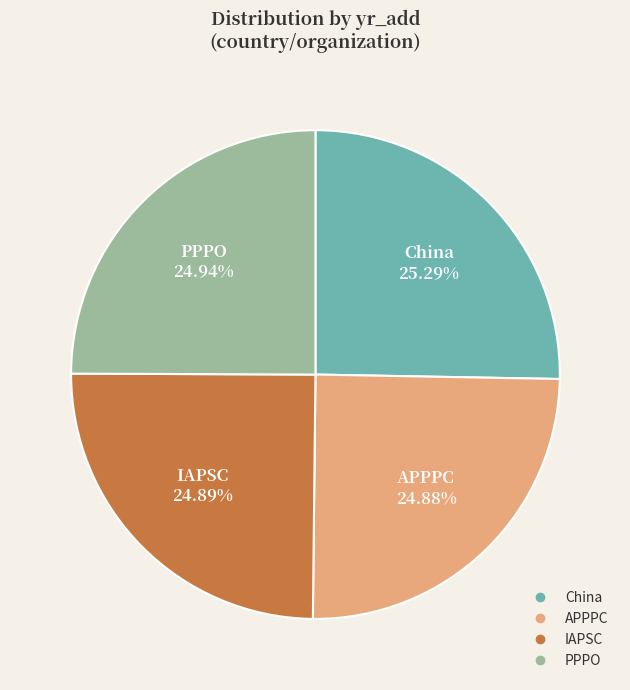

To the nearest percent, what percentage of the pie is APPPC?

25%